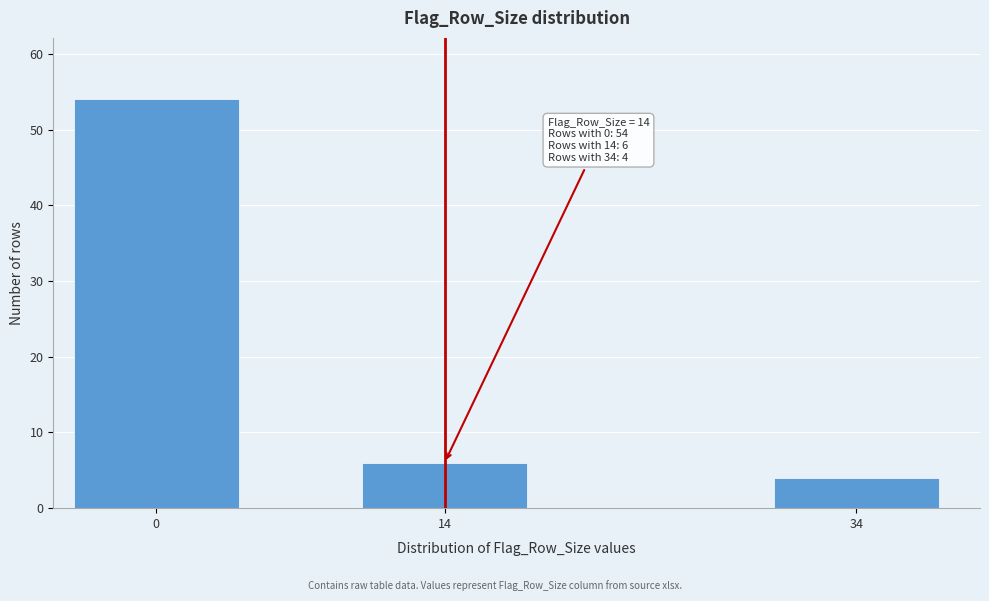

Reading left to right, transcribe all the data shown in this chart.

54	6	4